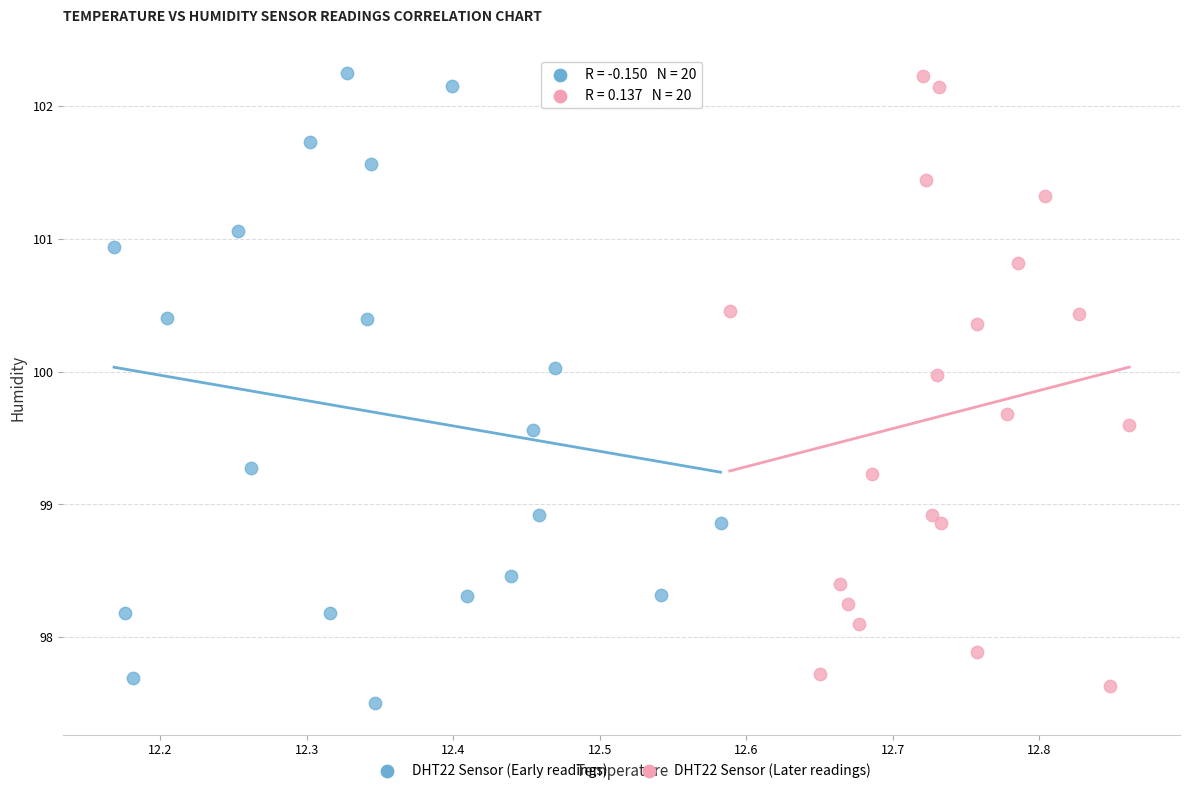

What are all the series names shown in the legend?

DHT22 Sensor (Early readings), DHT22 Sensor (Later readings)